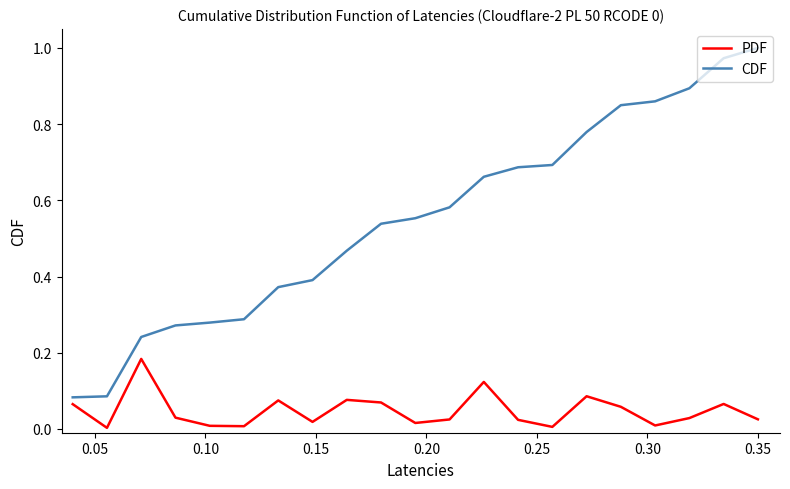

Which series has the largest range (max minus min)?

CDF